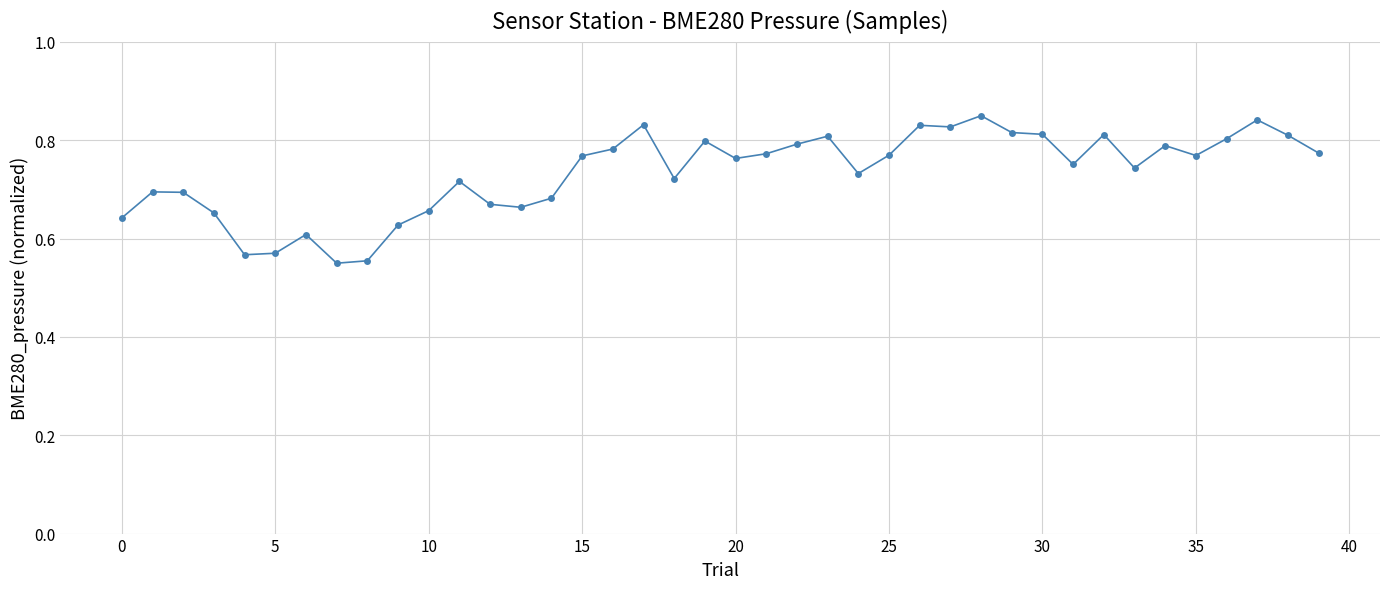

True or false: there are more than 2 points higher than both neighbors.

True